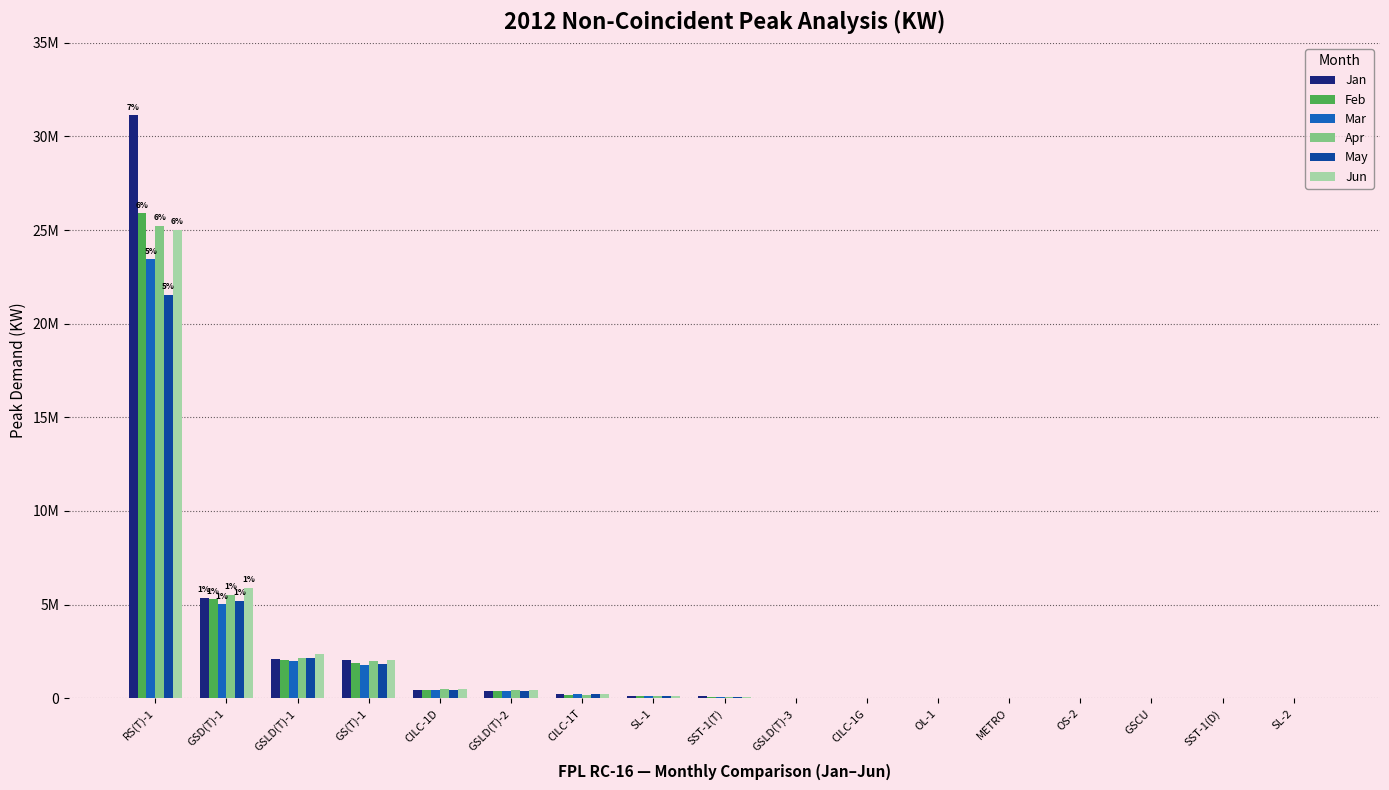

What is the sum of all Jan values?

42052228